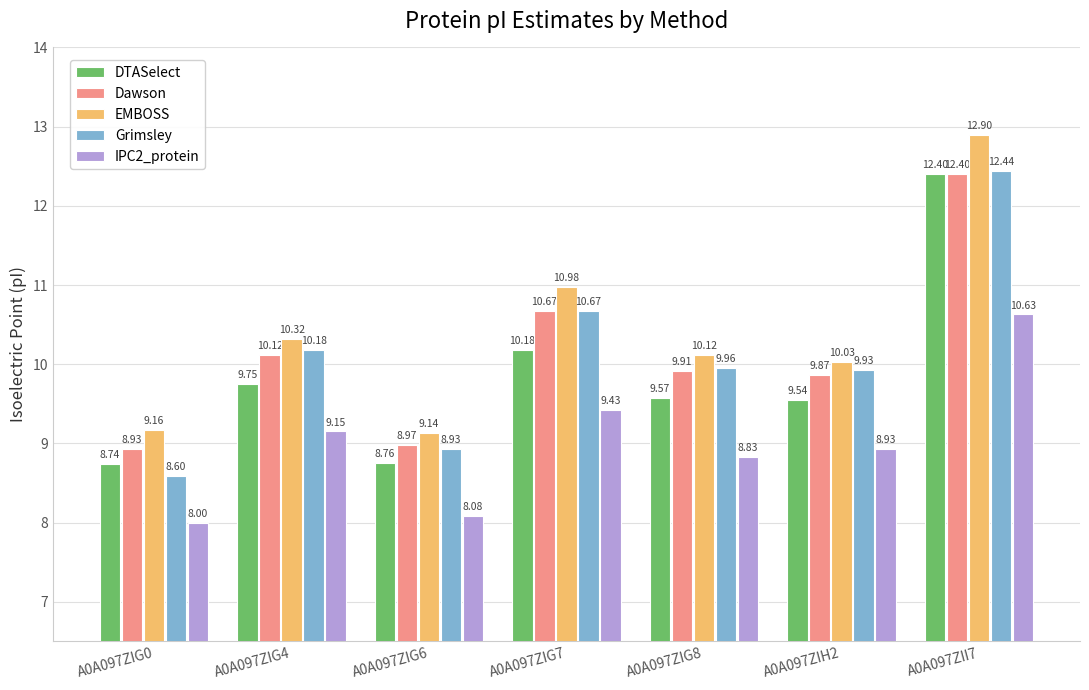

How many groups of bars are there?

7